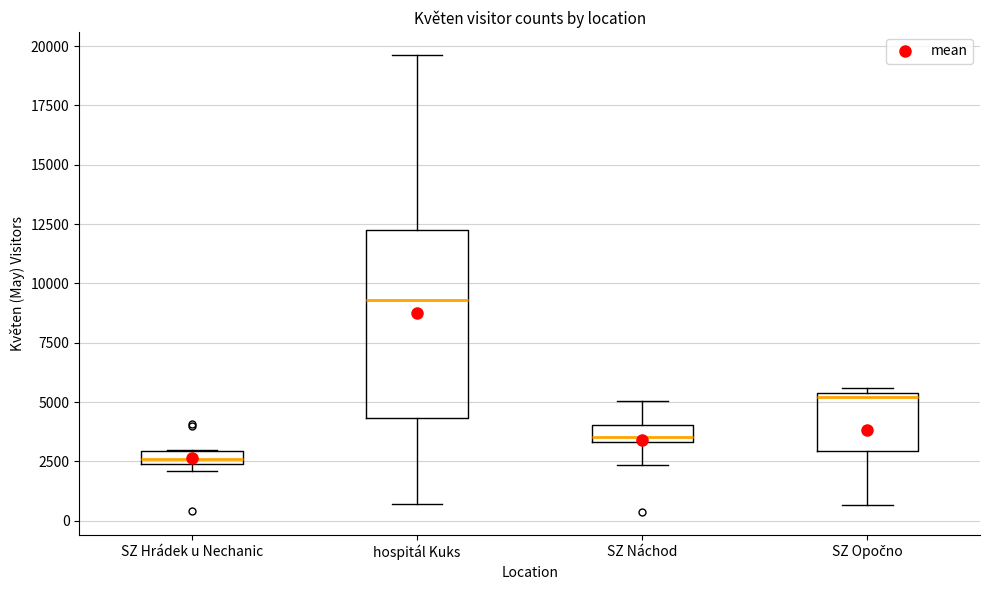

Comparing the boxes themselves (not the whiskers), which one is the tallest?

hospitál Kuks